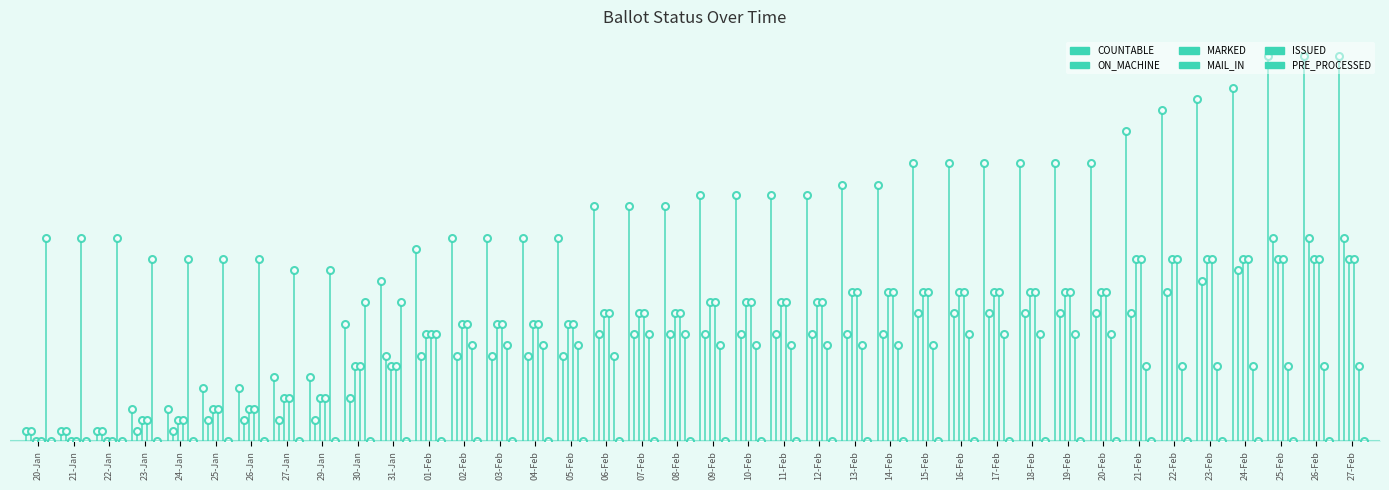

What is the label of the 5th point from the left?

24-Jan